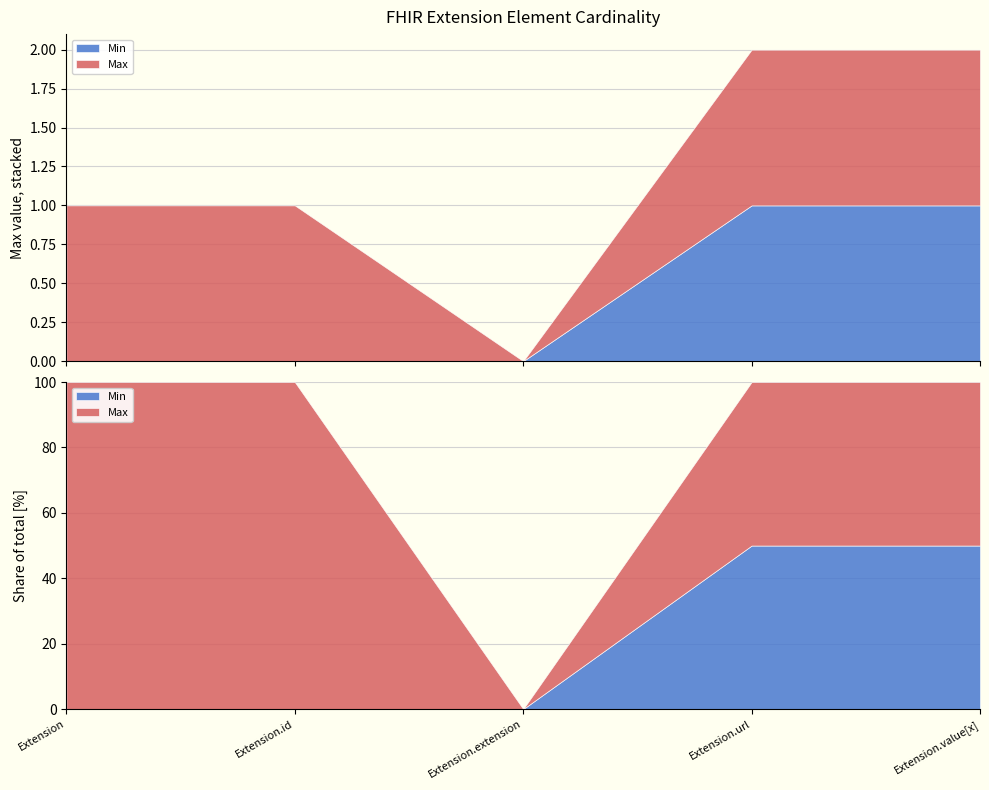

What is the label of the 4th point from the left?

Extension.url